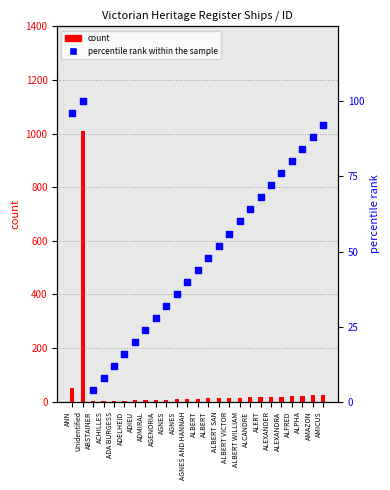

Is the value of count at ALBERT greater than the value of percentile rank within the sample at ACHILLES?

Yes